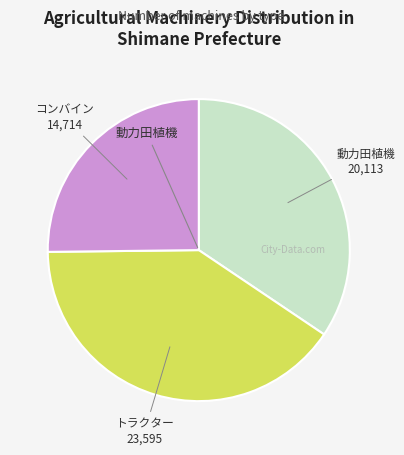

Does any single category account for the majority?

No